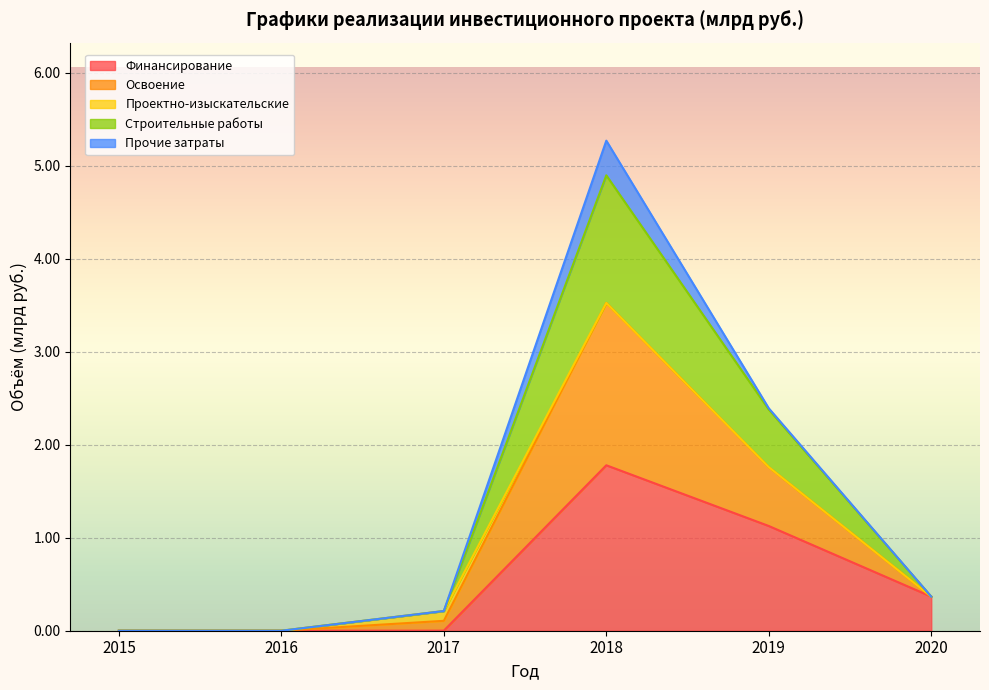

Rank the categories by Финансирование value from lowest to highest.

2015, 2016, 2017, 2020, 2019, 2018